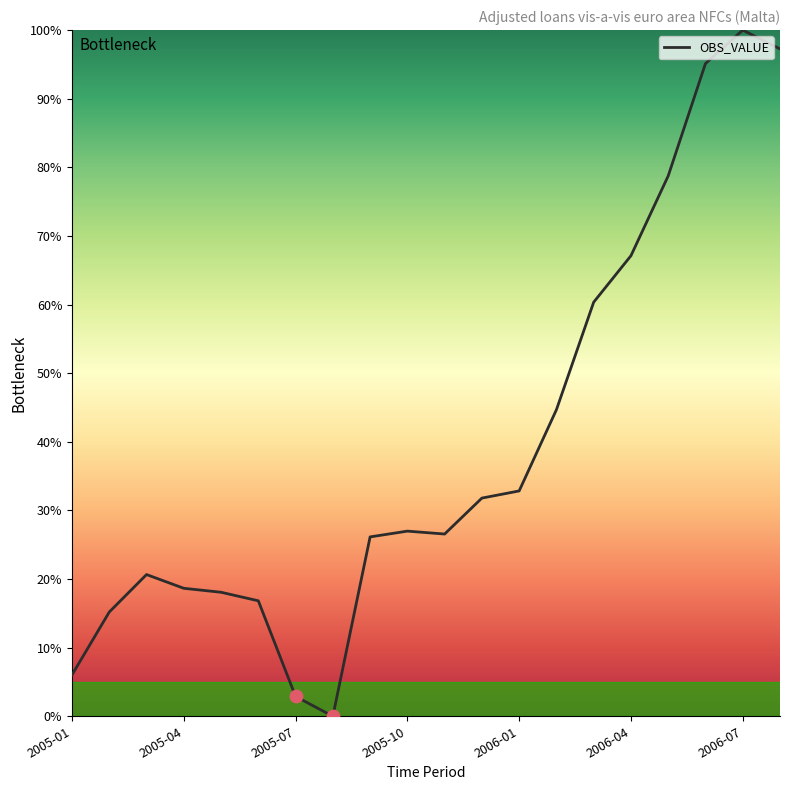

What is the difference between the maximum and minimum values?

100.0